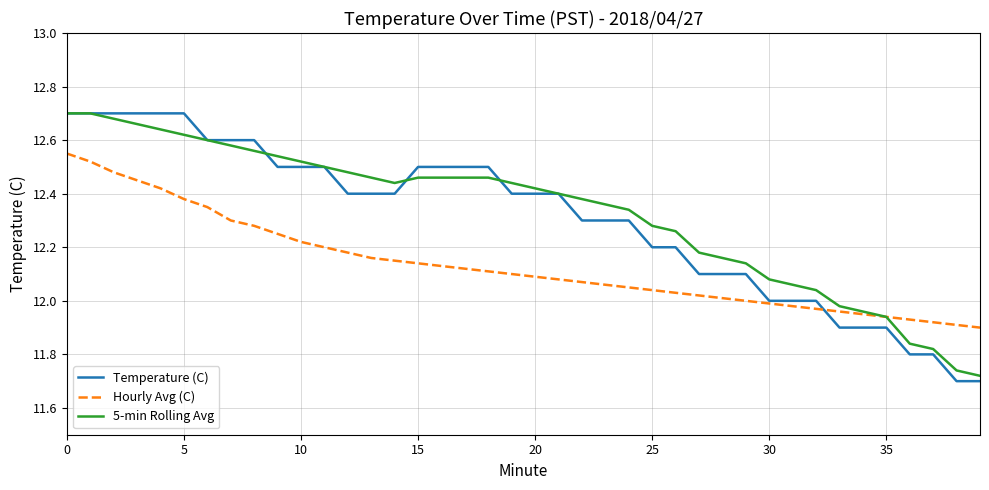

What is the difference between the second highest and minimum values in the Temperature (C) series?

1.0